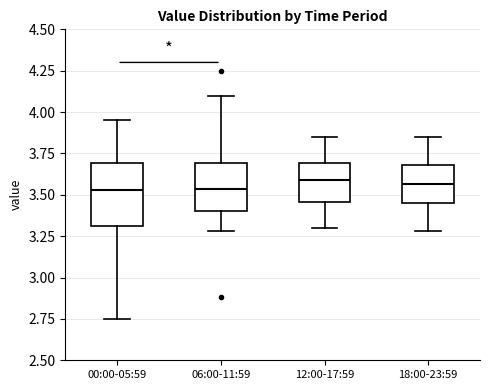

Where is the upper edge of the box for 12:00-17:59 on the y-axis? The values are not printed on the chart, so give them approximately, as read against the axis.

3.70